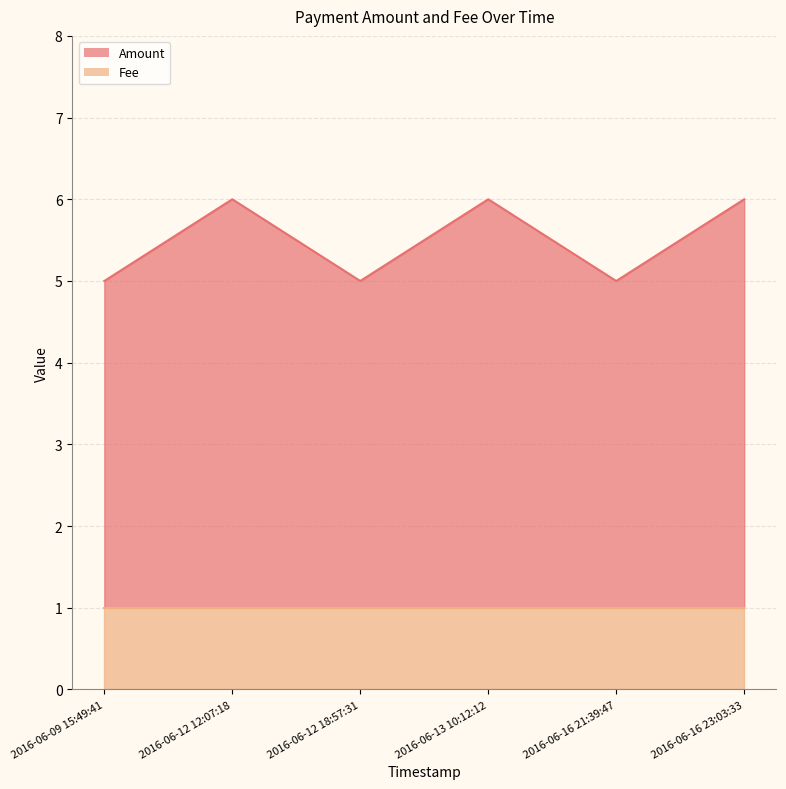

At which category does the data reach its first local peak?

2016-06-12 12:07:18